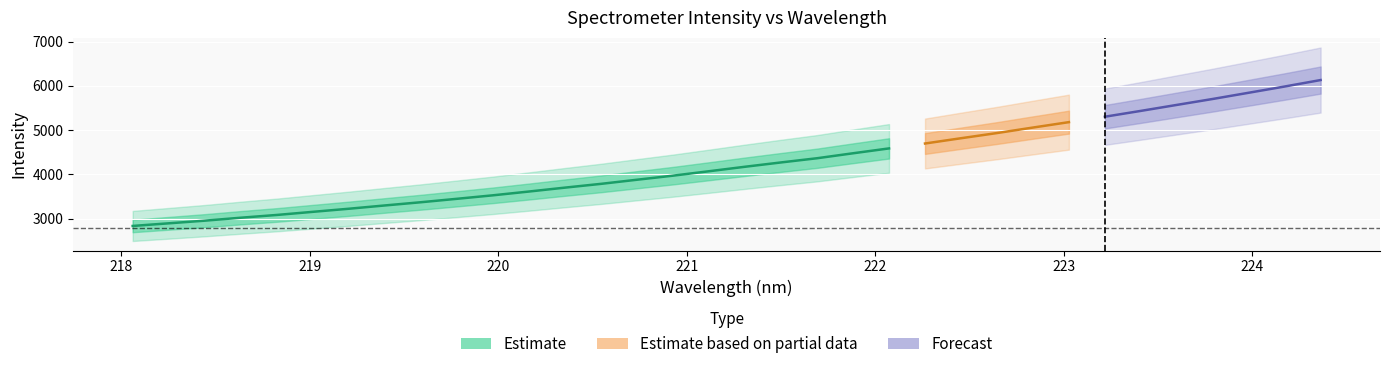

Which has a higher value, 27 or 29?

29